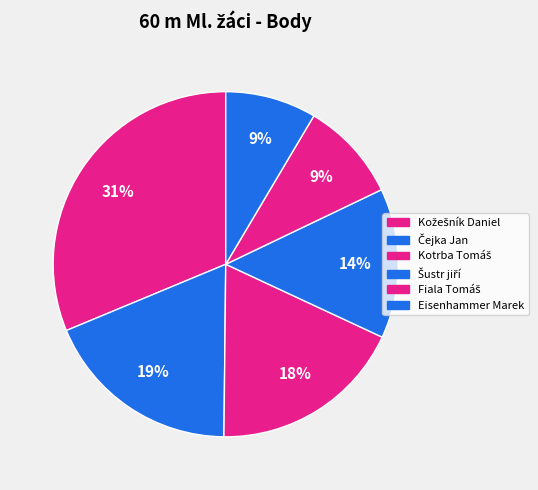

What is the ratio of the value at Kotrba Tomáš to the value at Čejka Jan?

1.0